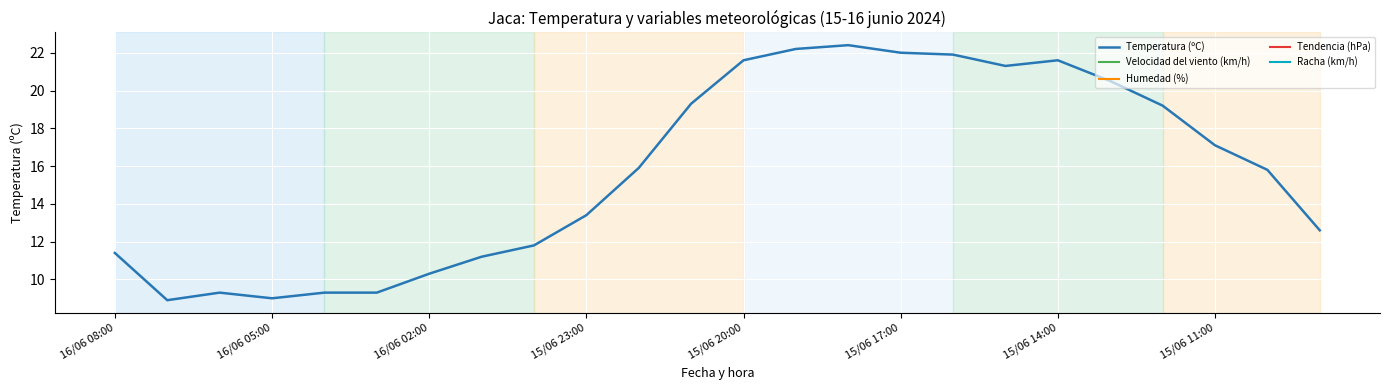

What is the minimum value shown in the chart?

8.9